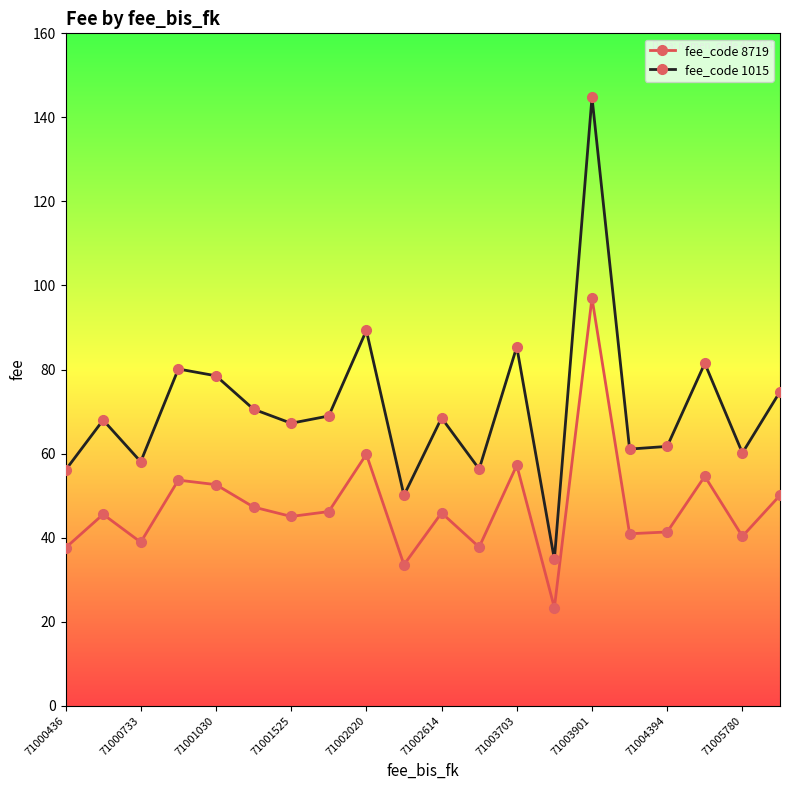

Rank the series by their average value, from highest to lowest.

fee_code 1015, fee_code 8719